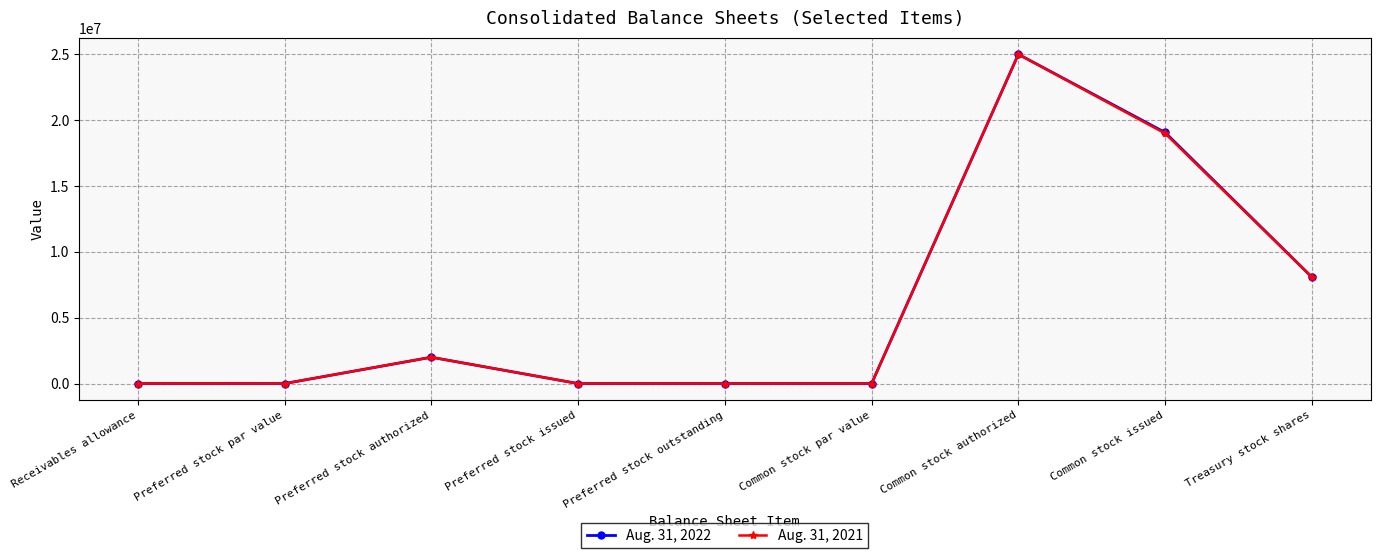

At which category is the sum across all series the highest?

Common stock authorized